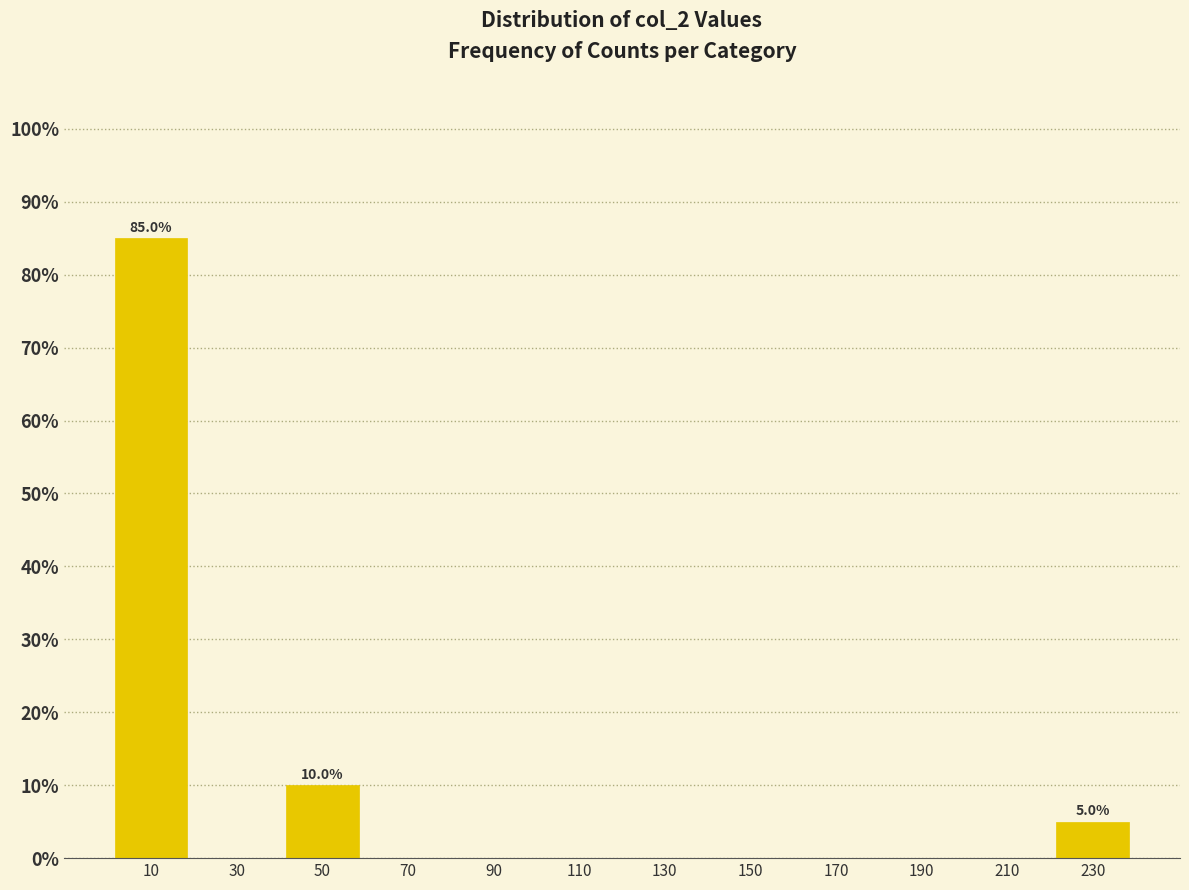

Over which range of the x-axis is the bar tallest?

0 to 20